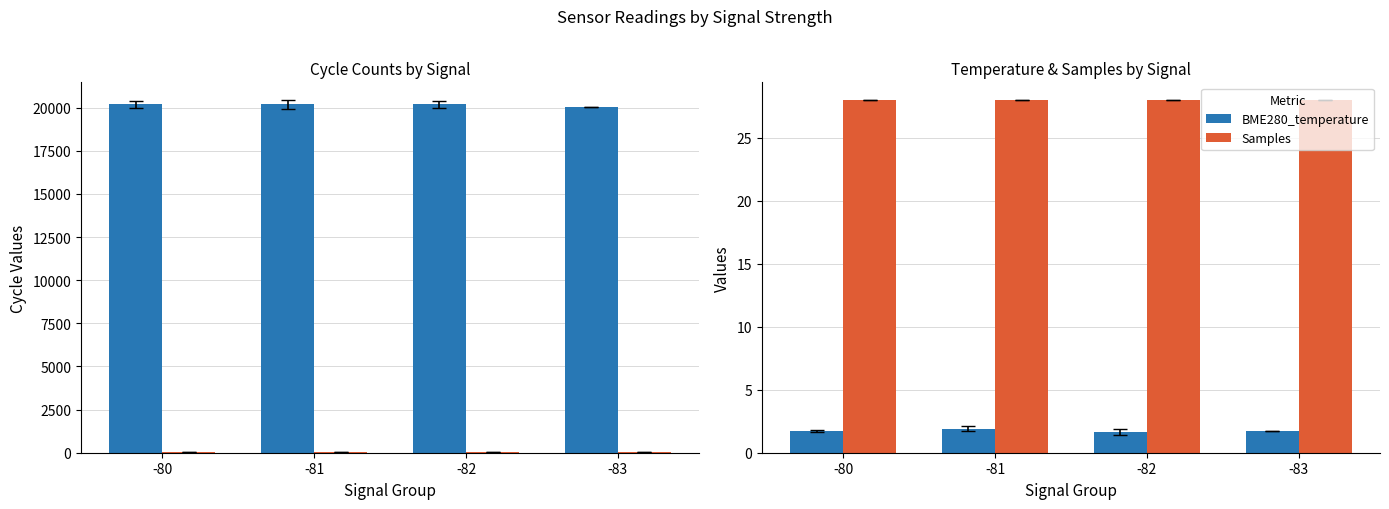

True or false: Samples has a value of 44.8 at -82.

False